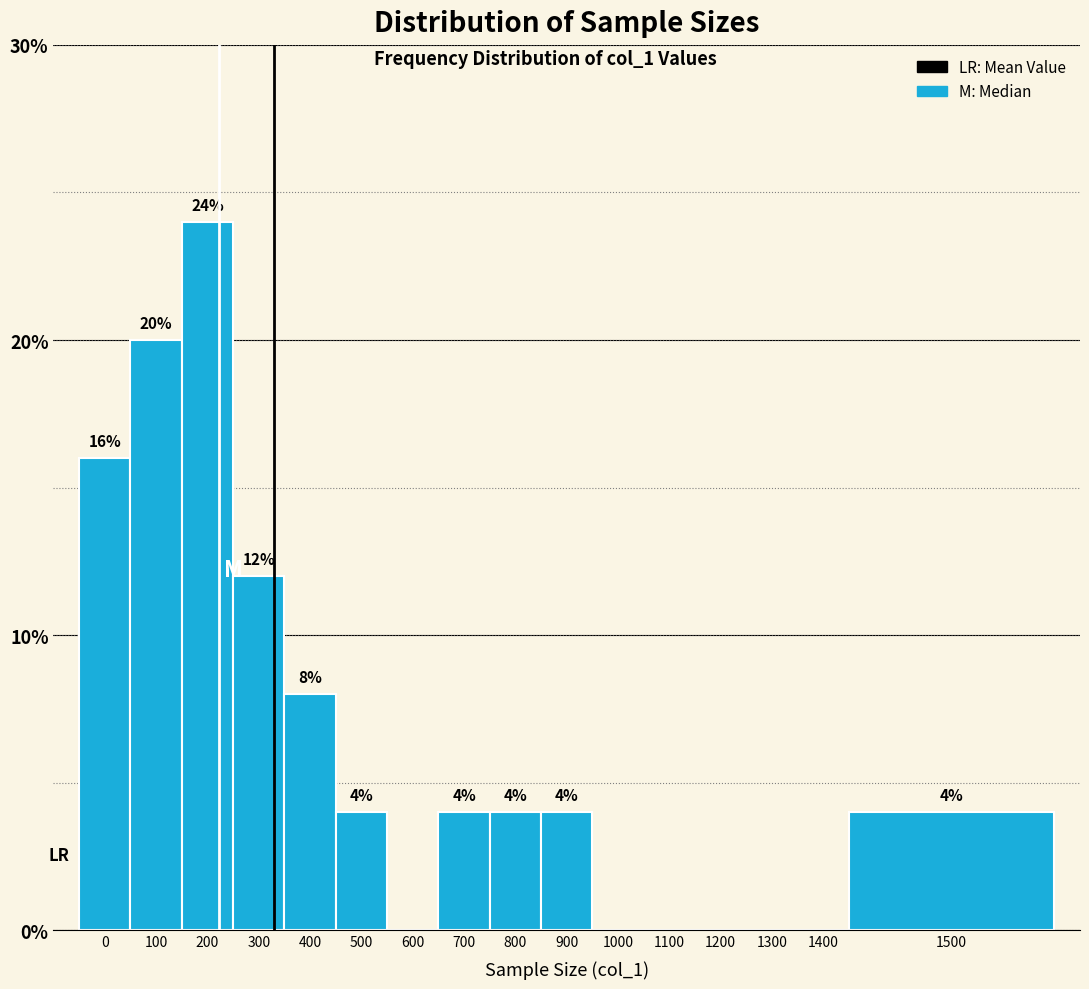

Reading left to right, list all the values displayed in this chart.

0=16	100=20	200=24	300=12	400=8	500=4	600=0	700=4	800=4	900=4	1000=0	1100=0	1200=0	1300=0	1400=0	1500=4